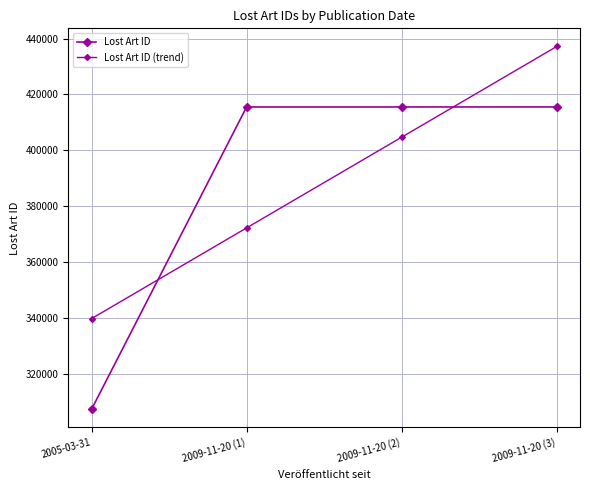

Count the number of data series in this chart.

2